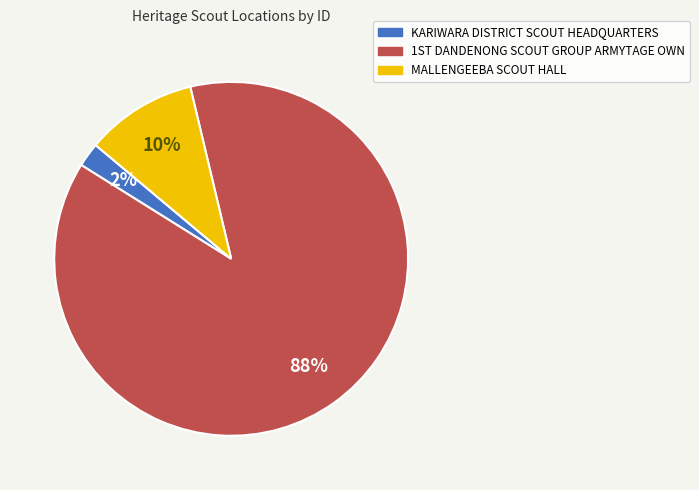

Count the number of slices in the pie.

3